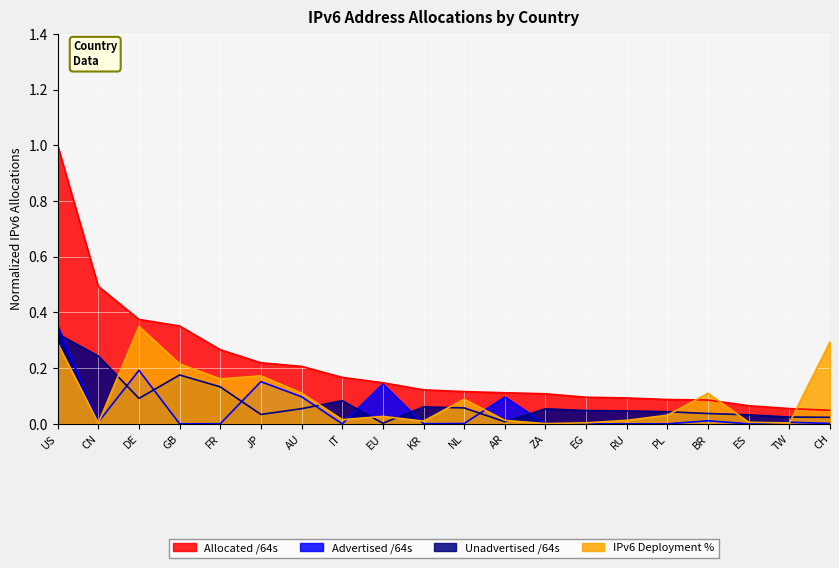

How many lines are shown in the chart?

4